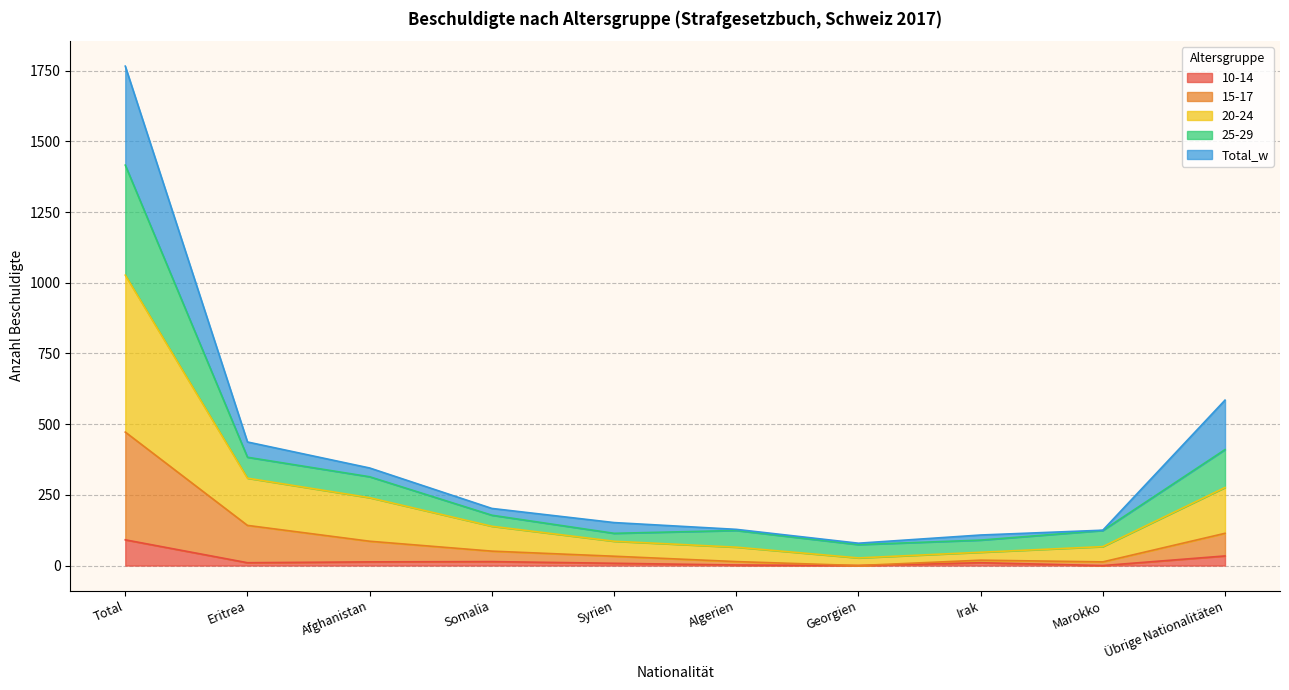

At which category is the sum across all series the highest?

Total